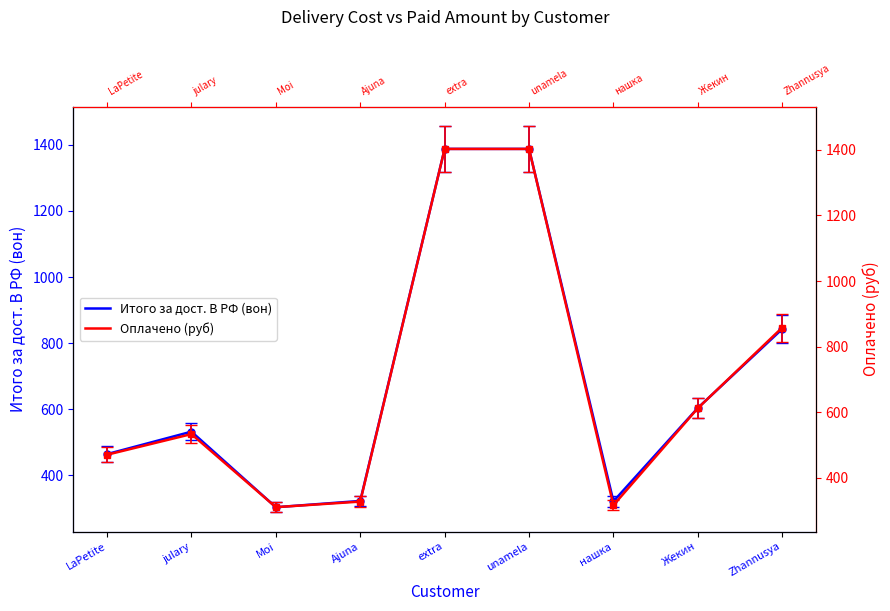

Is this an area chart (filled region under the line)?

No